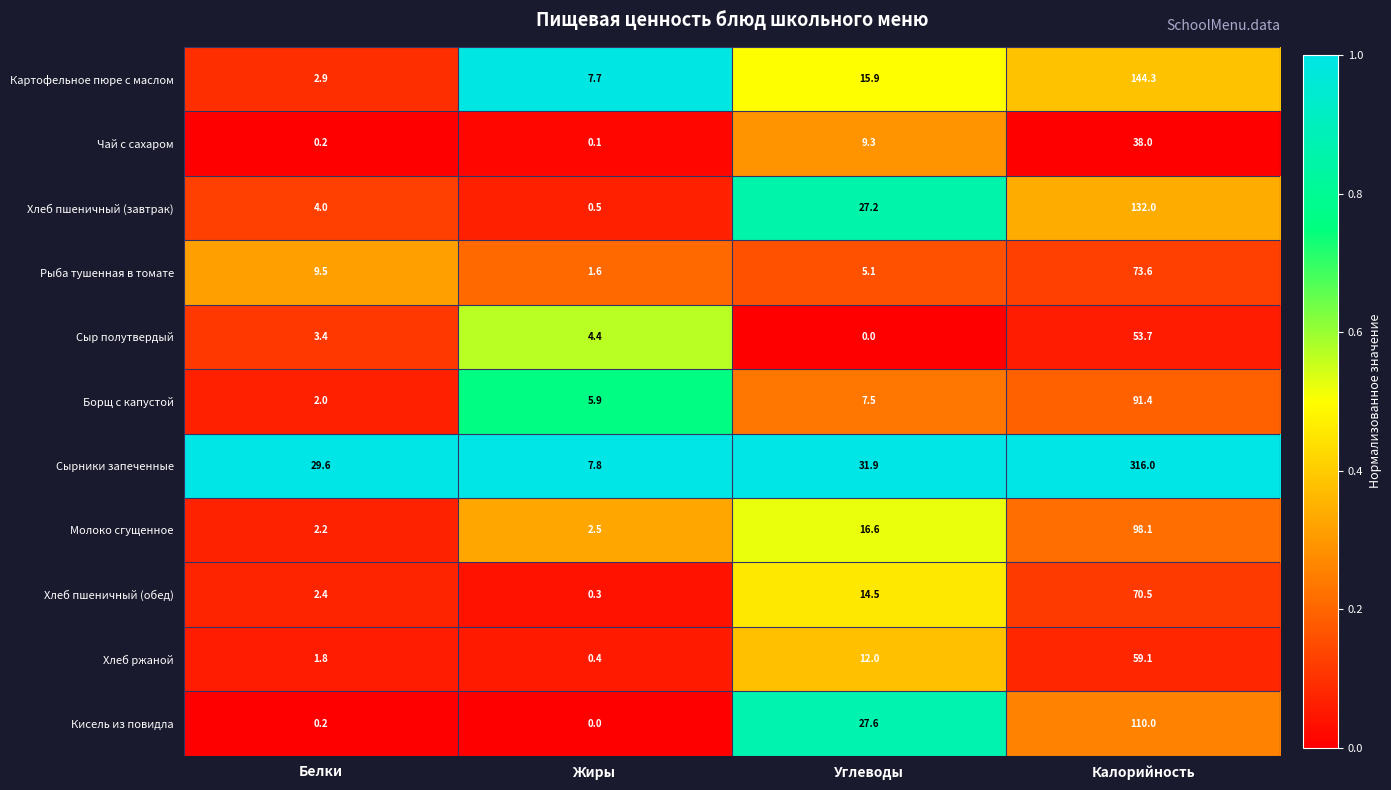

Count the number of categories in the chart.

4